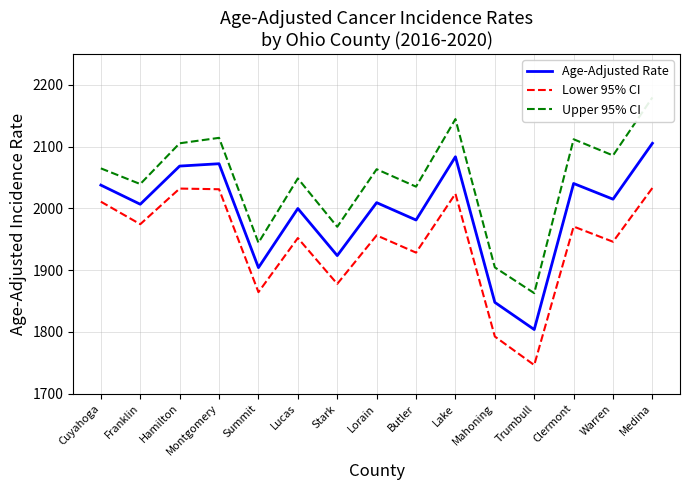

The Upper 95% CI series shows 1051.3 at Trumbull. True or false?

False